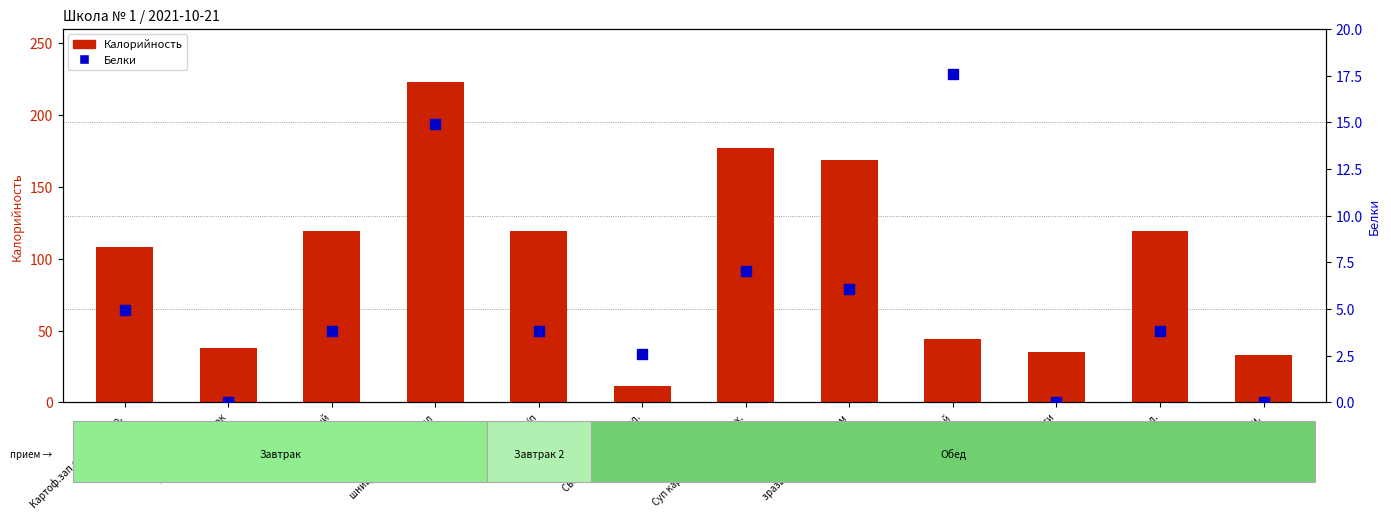

Read the Калорийность value at хлеб бел..

119.0